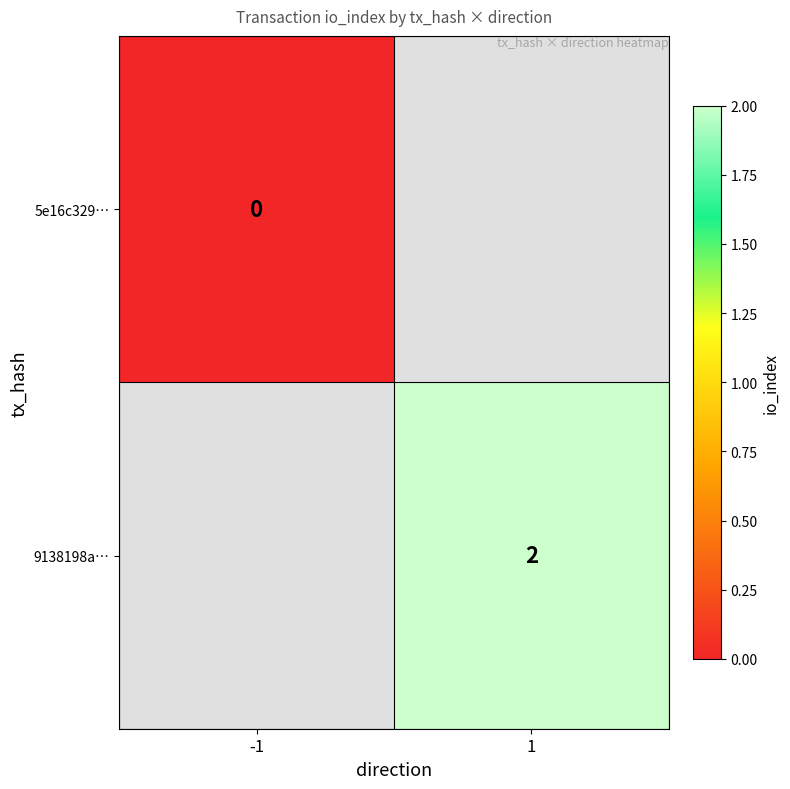

At how many categories does at least one series exceed 1?

1